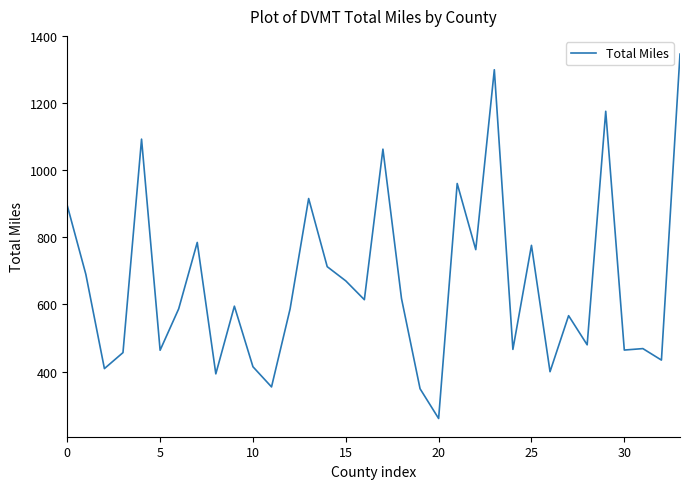

What is the smallest value displayed?

259.9